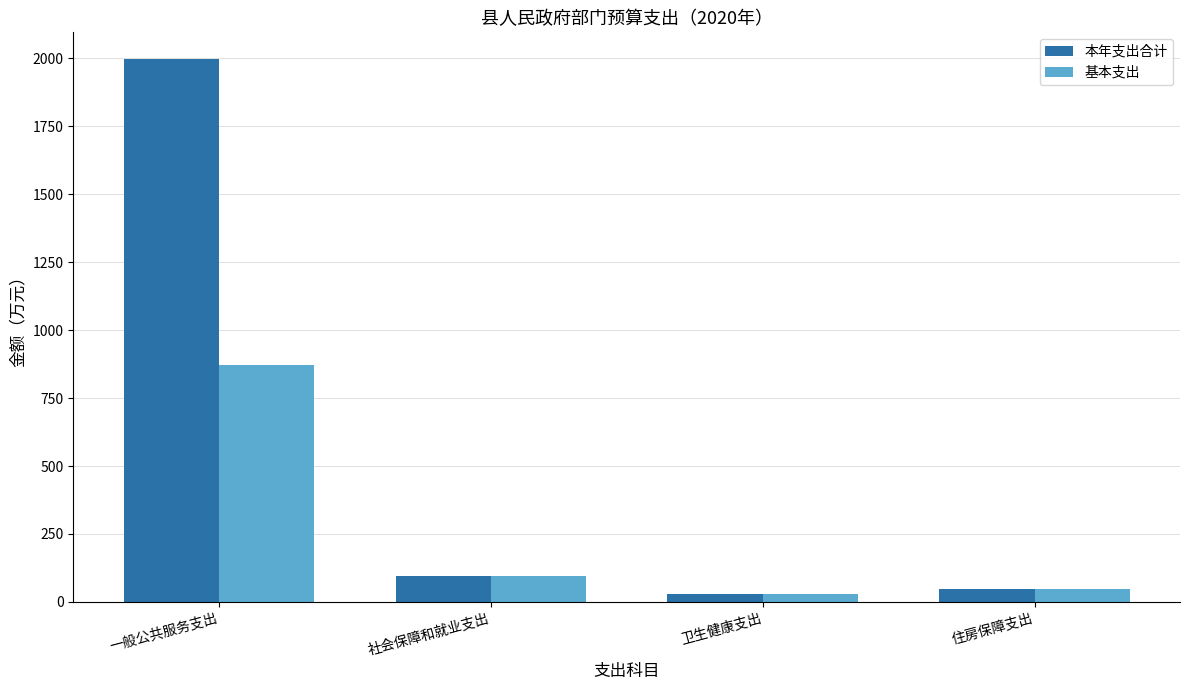

Rank the series by their average value, from lowest to highest.

基本支出, 本年支出合计